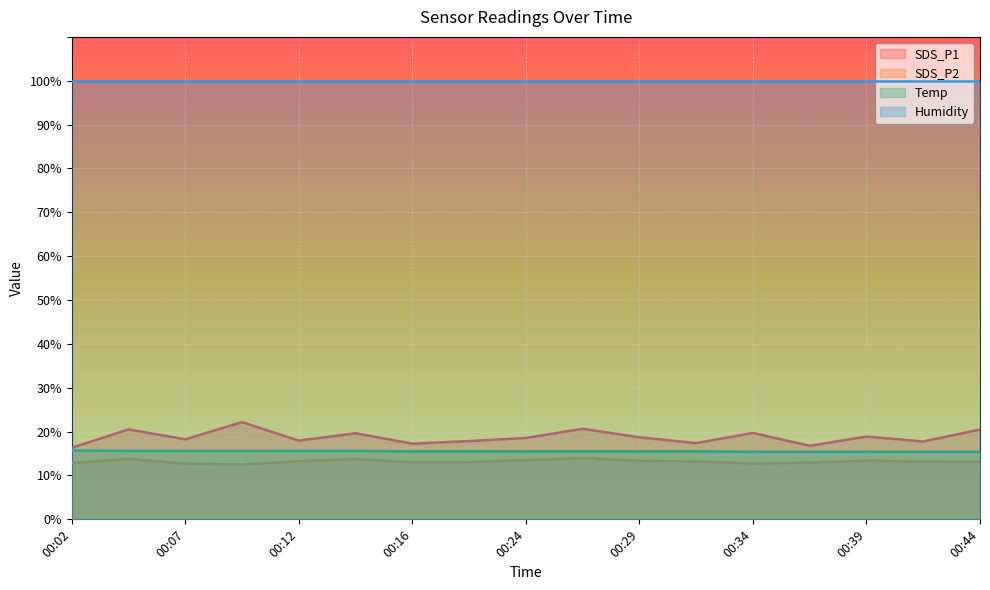

What is the maximum value for SDS_P2?

13.9